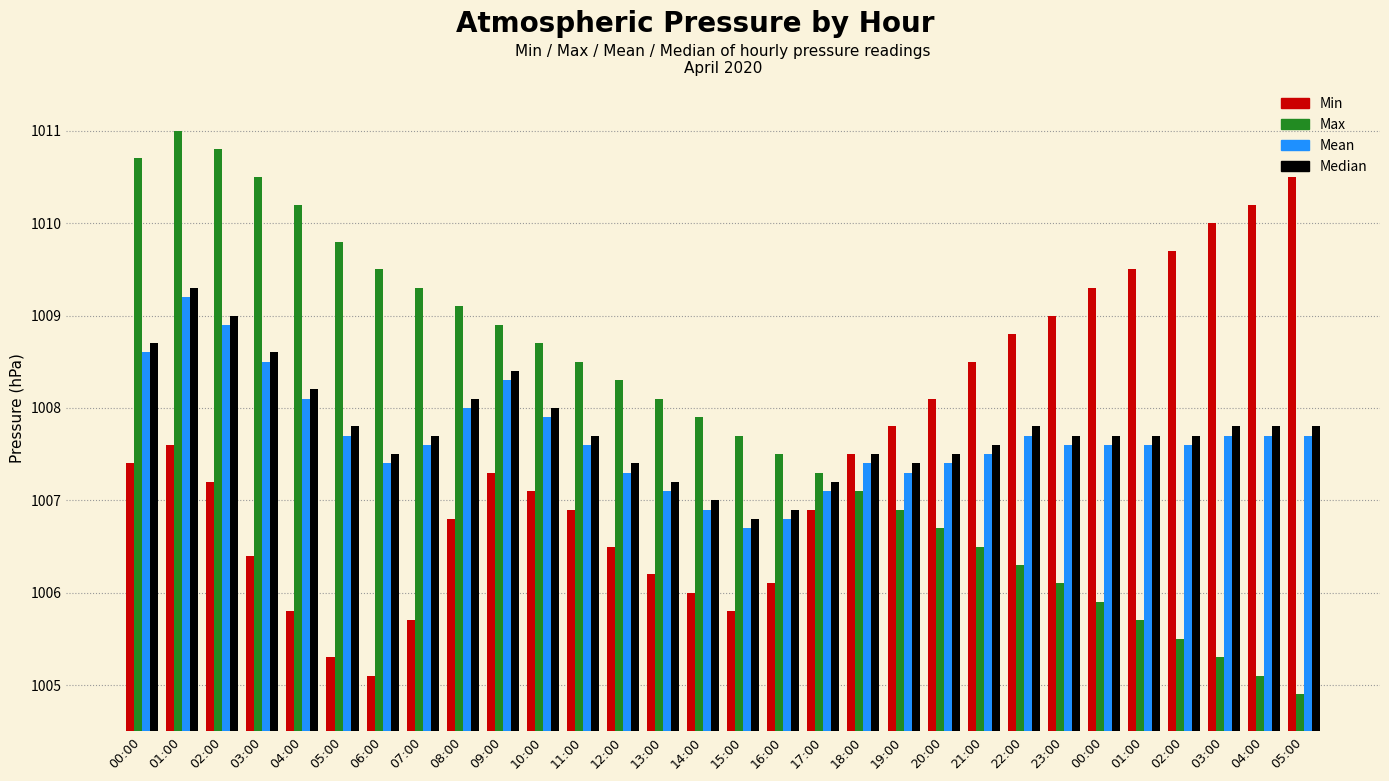

Is the value of Min at 02:00 greater than the value of Median at 19:00?

No